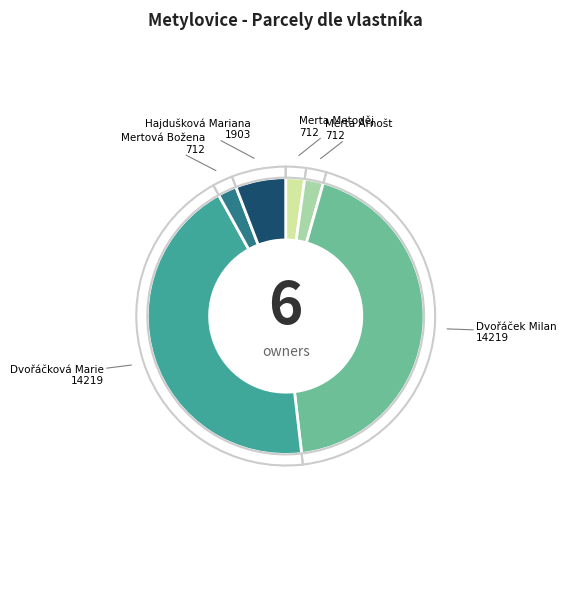

How many segments does this pie chart have?

6